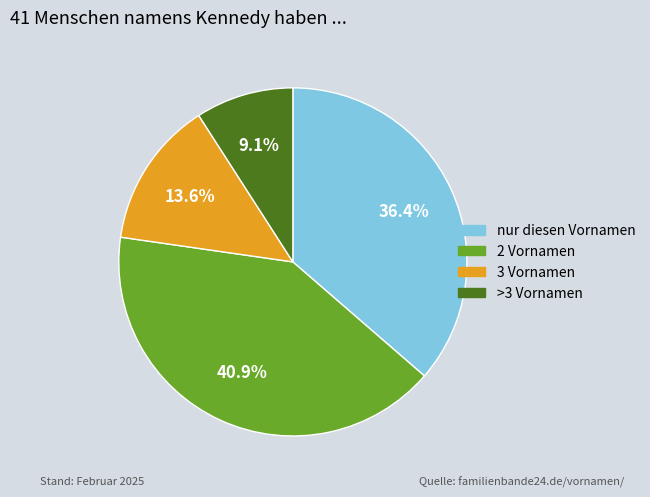

Is there any slice that represents more than half of the pie?

No